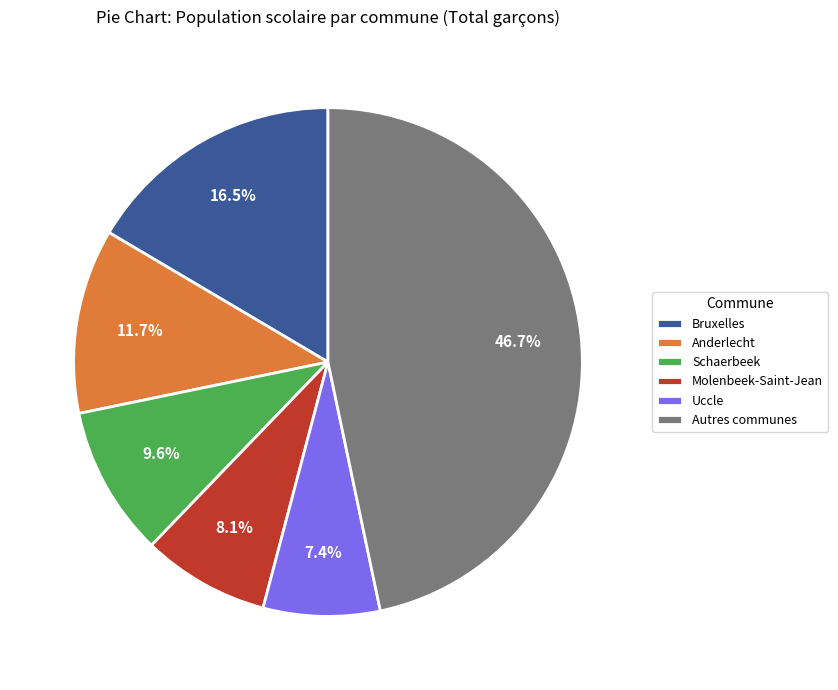

To the nearest percent, what is the difference between the largest and smallest slice percentages?

39%